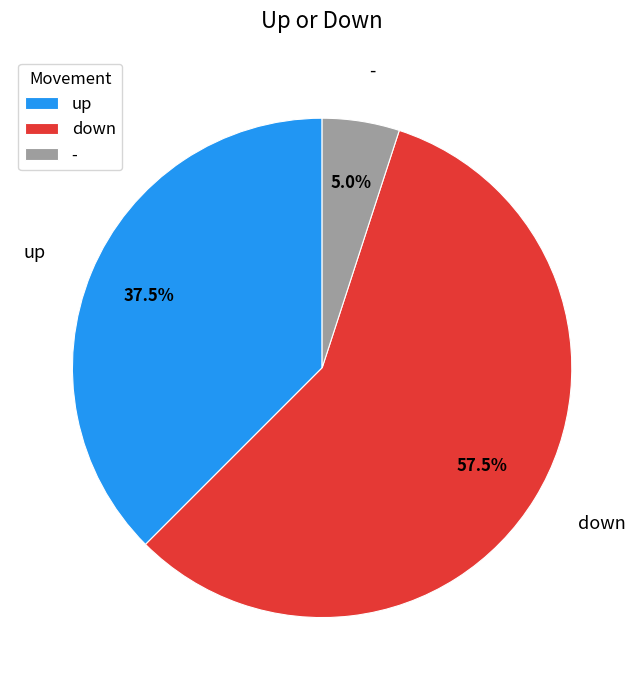

Which category has the smallest portion of the pie?

-